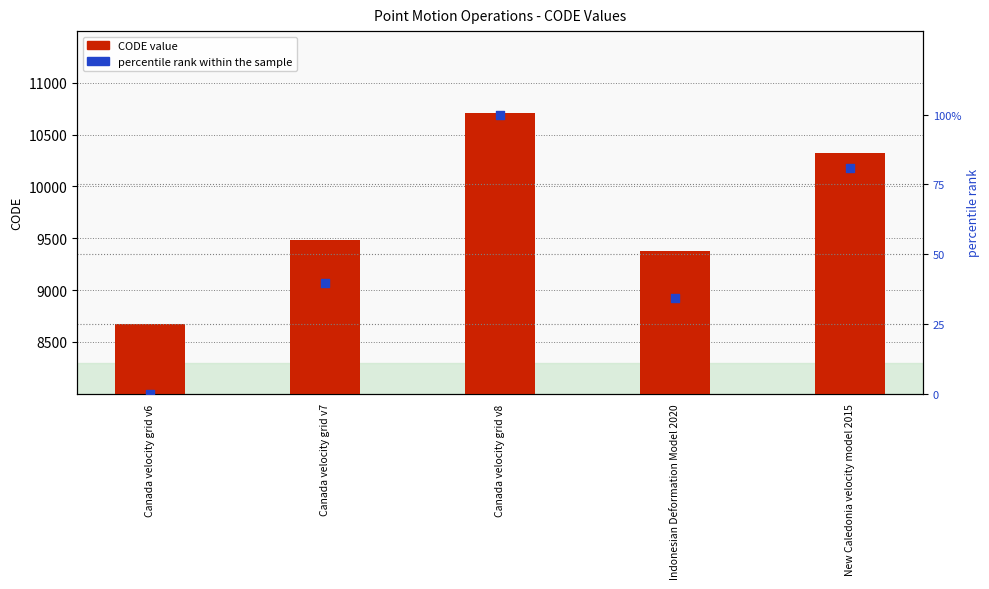

Is the value of percentile rank within the sample at New Caledonia velocity model 2015 greater than the value of CODE value at Canada velocity grid v7?

No